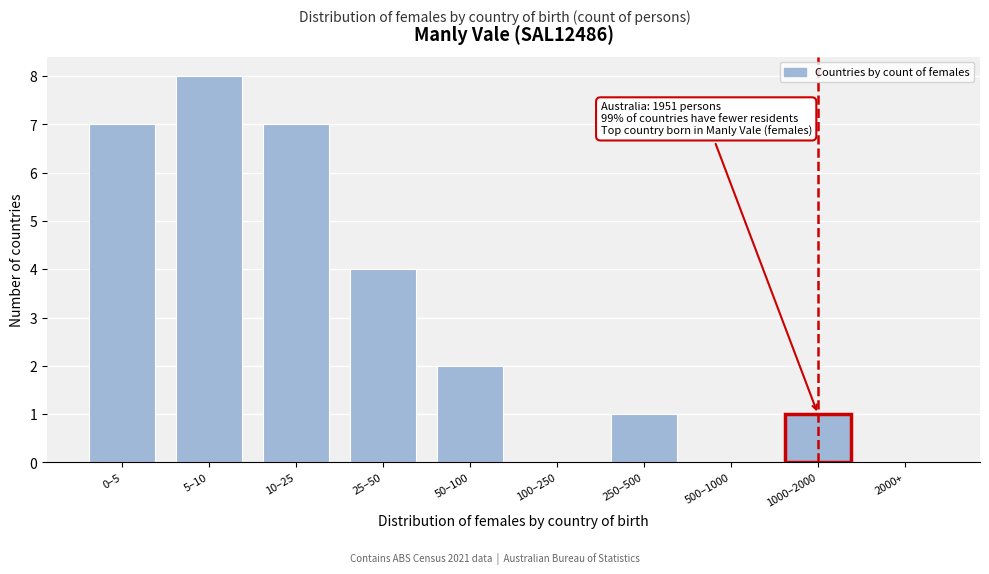

Reading right to left, list all the values displayed in this chart.

2000+=0	1000–2000=1	500–1000=0	250–500=1	100–250=0	50–100=2	25–50=4	10–25=7	5–10=8	0–5=7